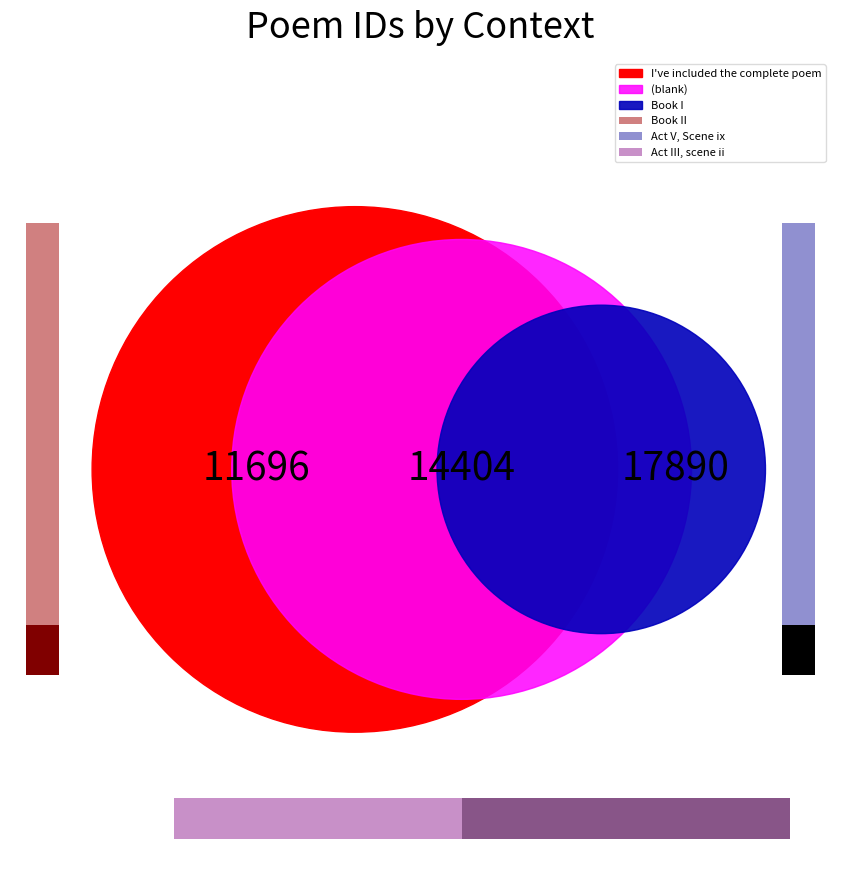

To the nearest percent, what is the average slice percentage?

17%